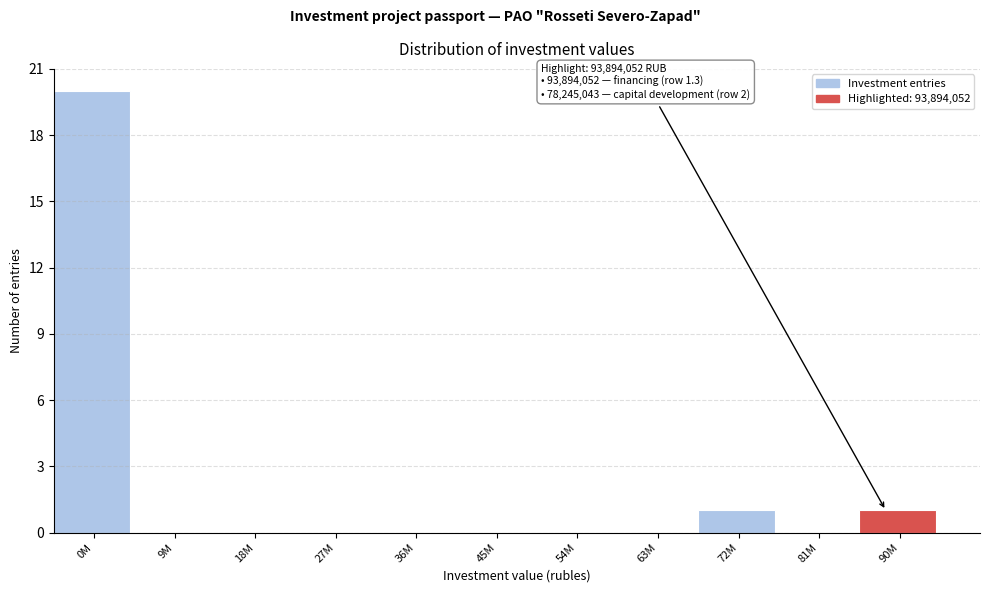

Reading right to left, list all the values displayed in this chart.

90M=1	81M=0	72M=1	63M=0	54M=0	45M=0	36M=0	27M=0	18M=0	9M=0	0M=20